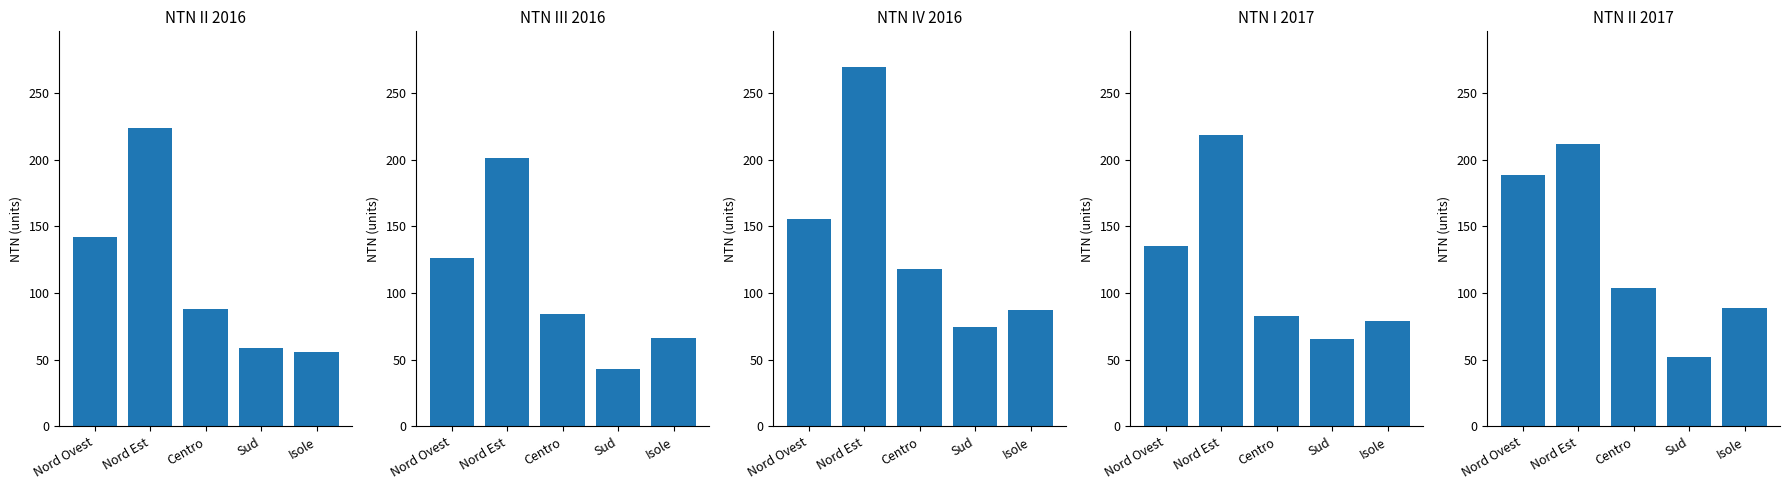

What is the difference between the second highest and second lowest values in the NTN III 2016 series?

60.0